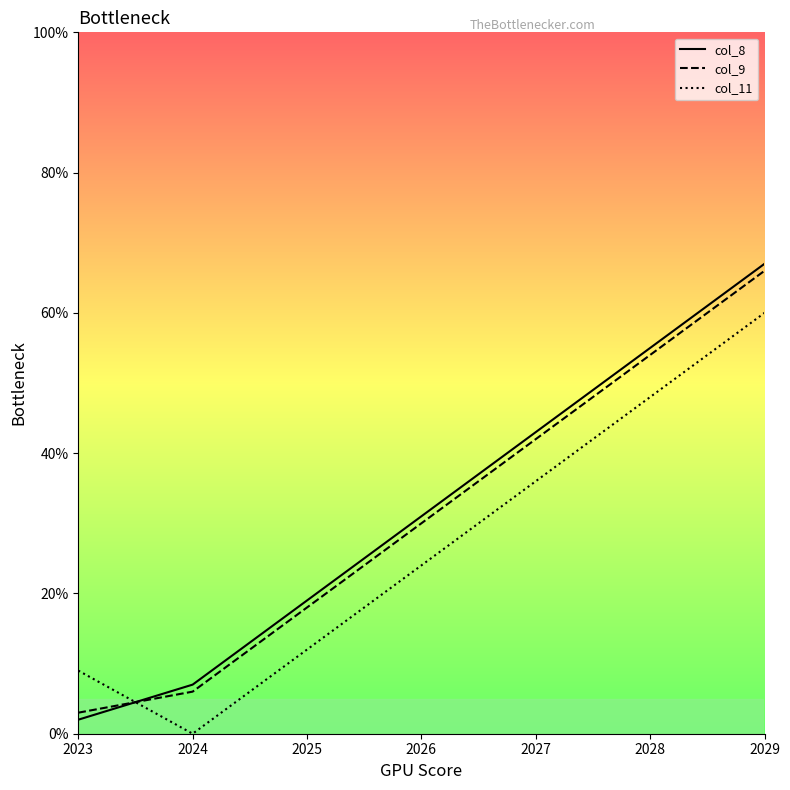

Between 2023 and 2024, which is larger?

2024